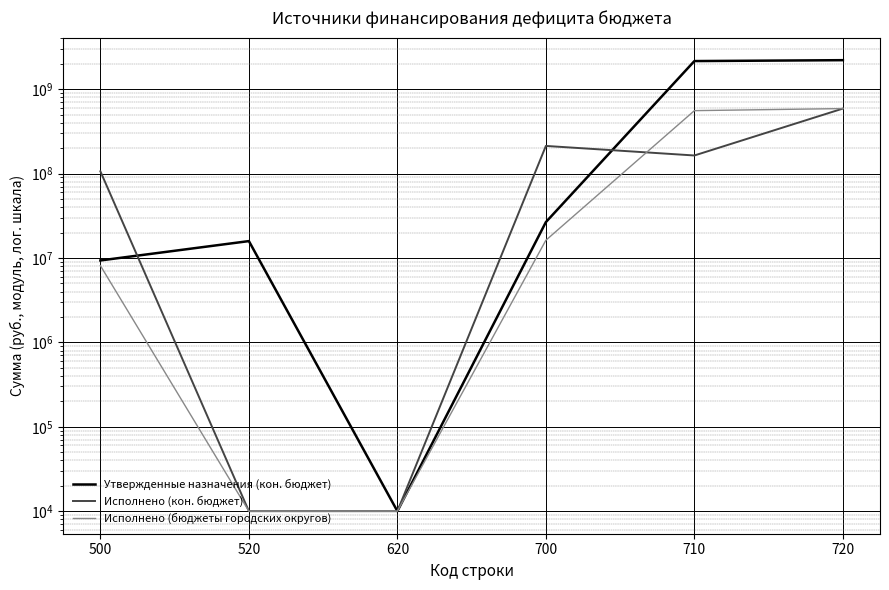

At which label does Исполнено (бюджеты городских округов) reach its minimum?

520